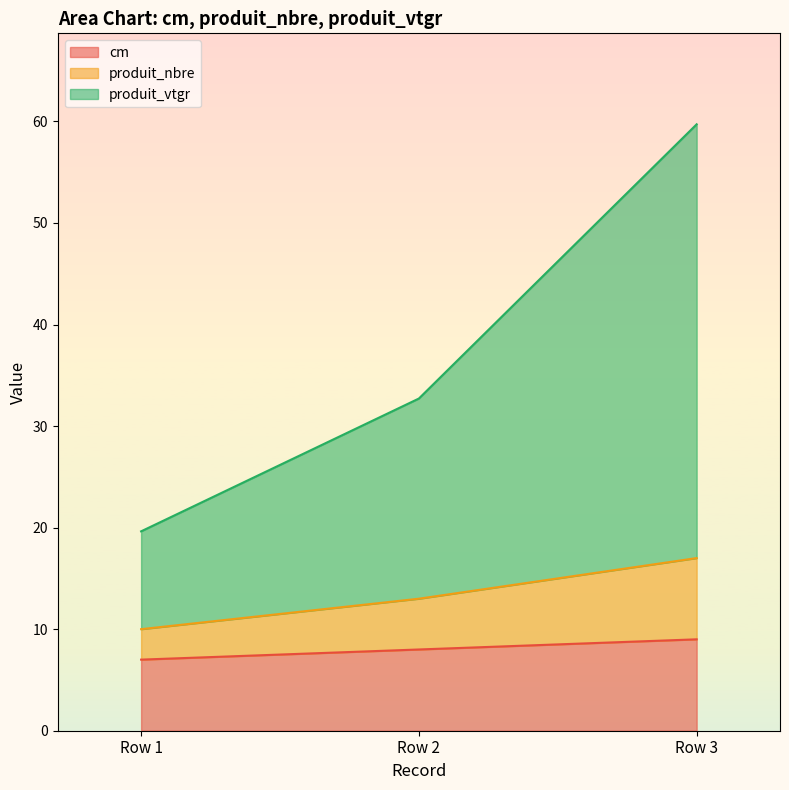

What is the difference between the maximum and minimum values in the cm series?

2.0